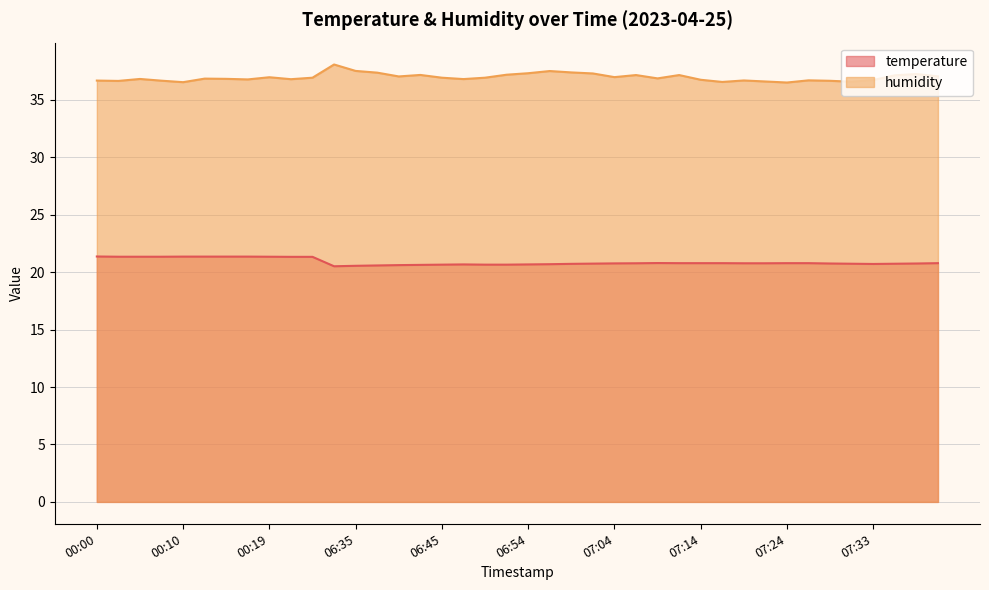

What is the sum of the temperature values at 07:19 and 07:31?

41.5